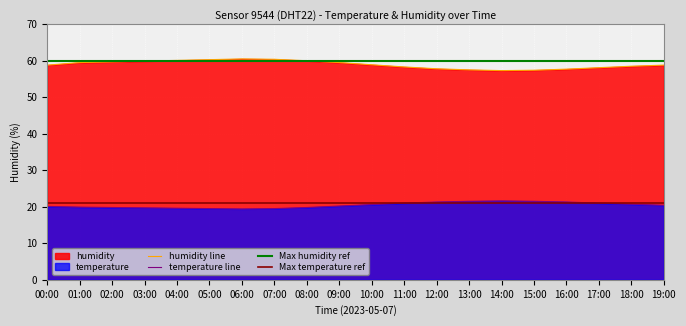

Reading left to right, list all the values displayed in this chart.

temperature: 00:00=20.1	01:00=19.9	02:00=19.8	03:00=19.7	04:00=19.6	05:00=19.5	06:00=19.4	07:00=19.5	08:00=19.8	09:00=20.2	10:00=20.6	11:00=21.0	12:00=21.3	13:00=21.5	14:00=21.6	15:00=21.5	16:00=21.3	17:00=21.0	18:00=20.7	19:00=20.4
humidity: 00:00=58.8	01:00=59.5	02:00=59.7	03:00=59.9	04:00=60.1	05:00=60.3	06:00=60.5	07:00=60.4	08:00=60.0	09:00=59.5	10:00=58.9	11:00=58.3	12:00=57.8	13:00=57.5	14:00=57.3	15:00=57.4	16:00=57.7	17:00=58.1	18:00=58.5	19:00=58.8